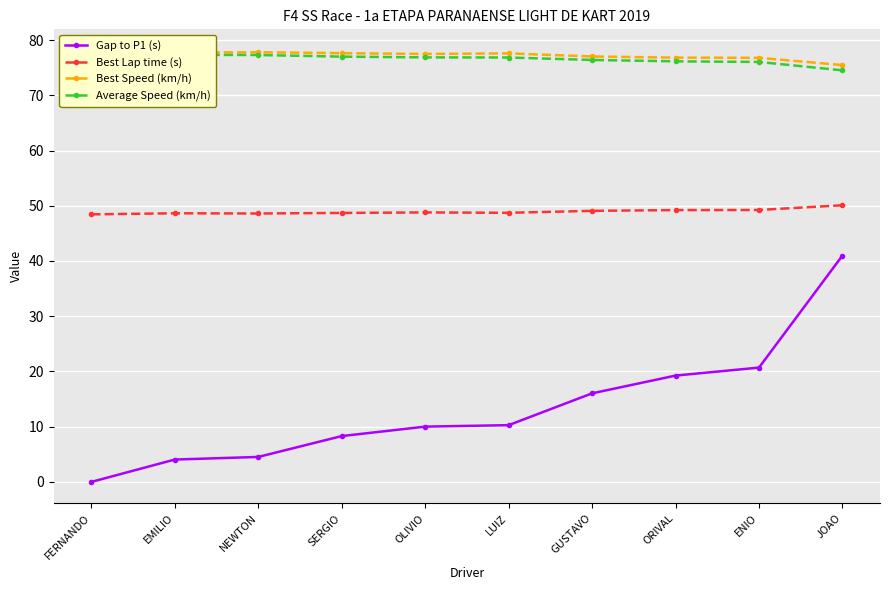

At which label does Gap to P1 (s) reach its minimum?

FERNANDO